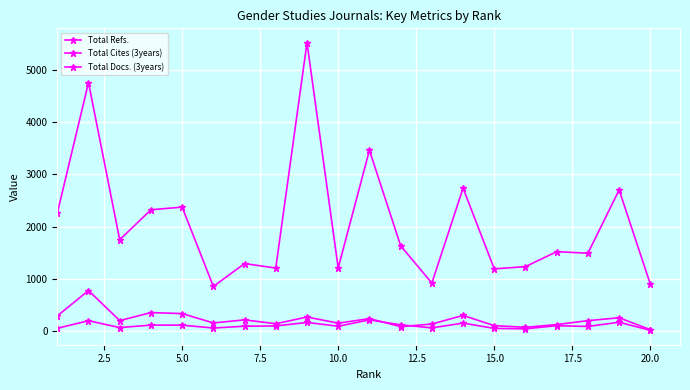

How many categories are shown in the chart?

20